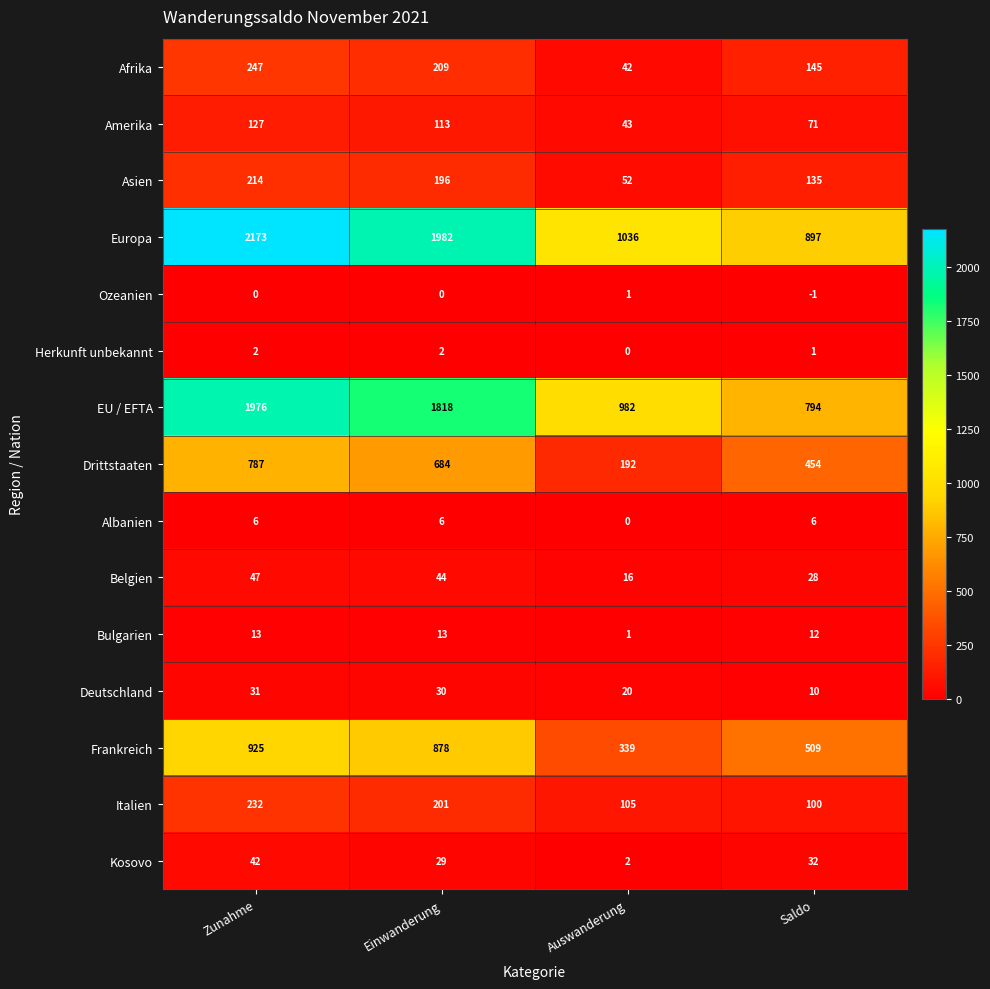

What is the difference between the highest and lowest values at Auswanderung?

1036